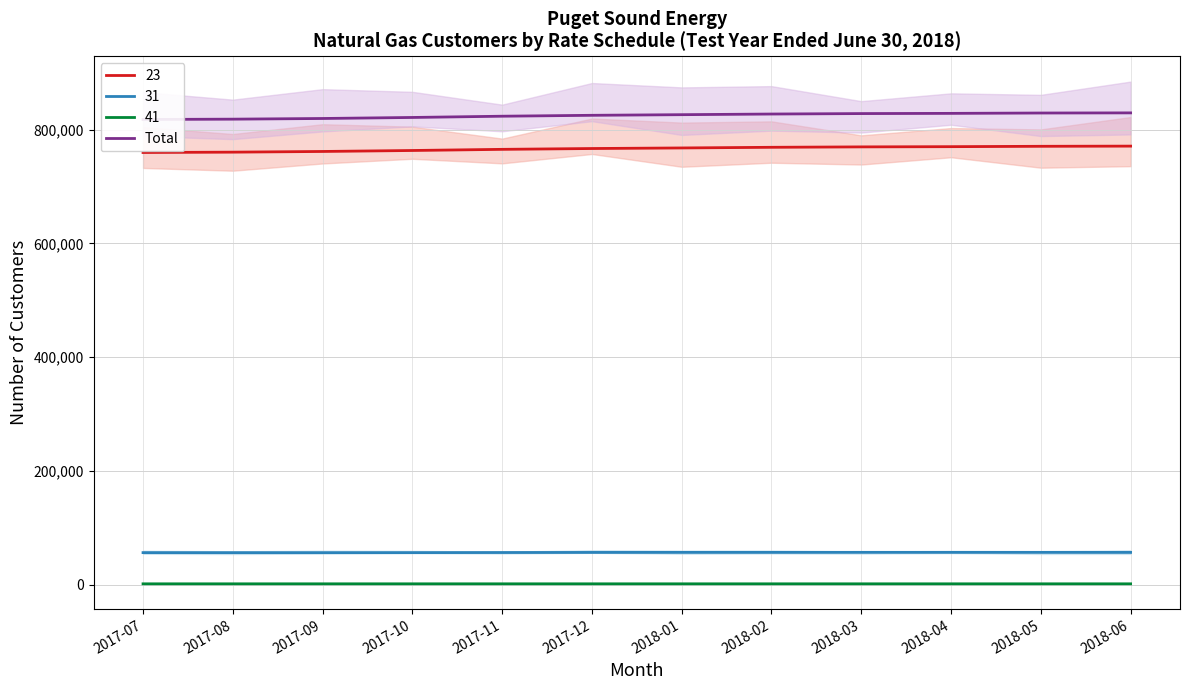

What is the change in value from 2017-10 to 2018-02?

+6035